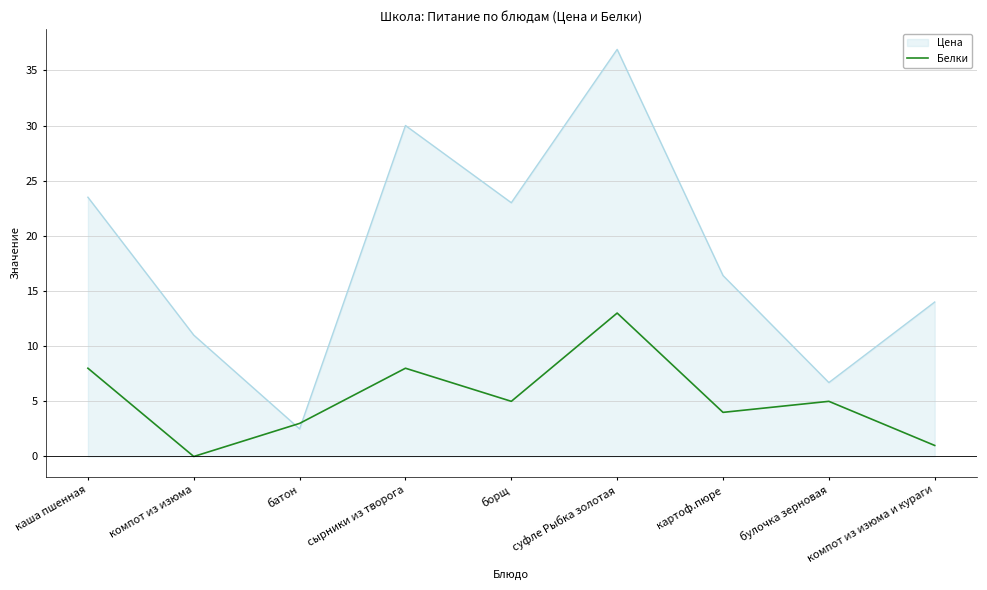

List the series in order of their overall mean, lowest first.

Белки, Цена